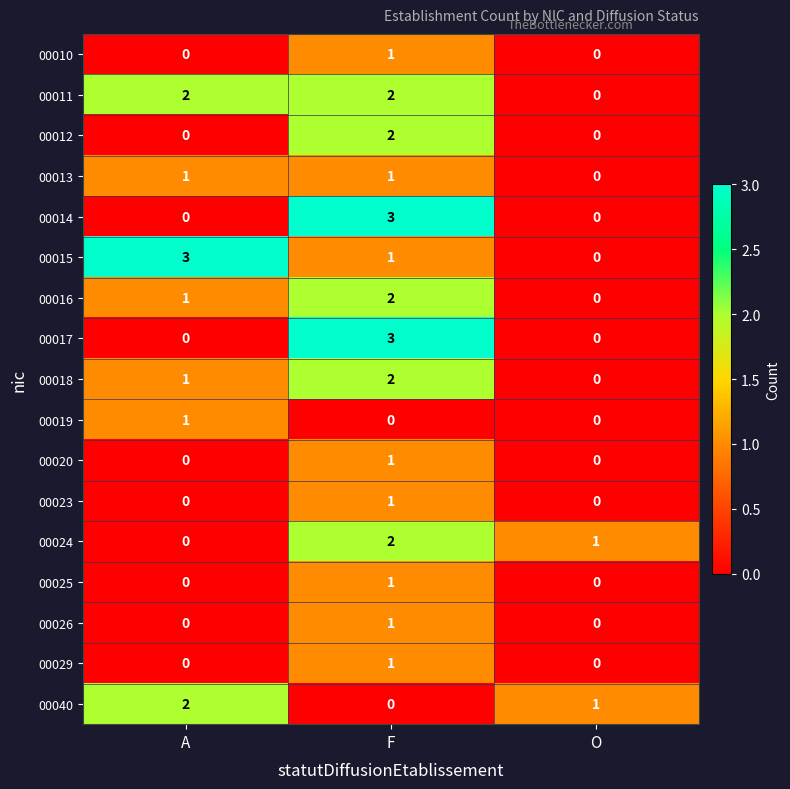

At which label does 00015 first exceed 1?

A